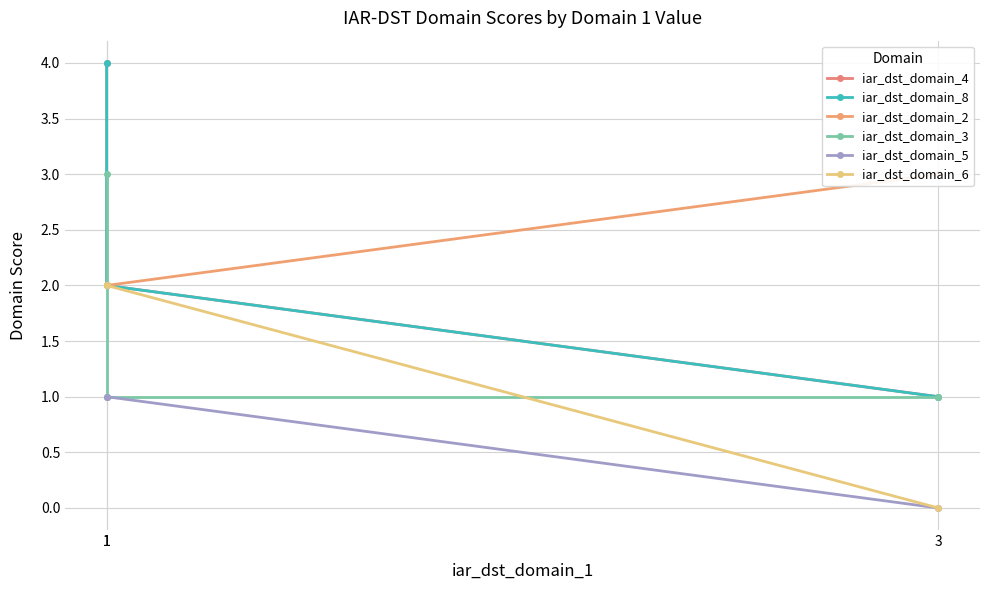

True or false: iar_dst_domain_5 has a value of 1 at 1.

True